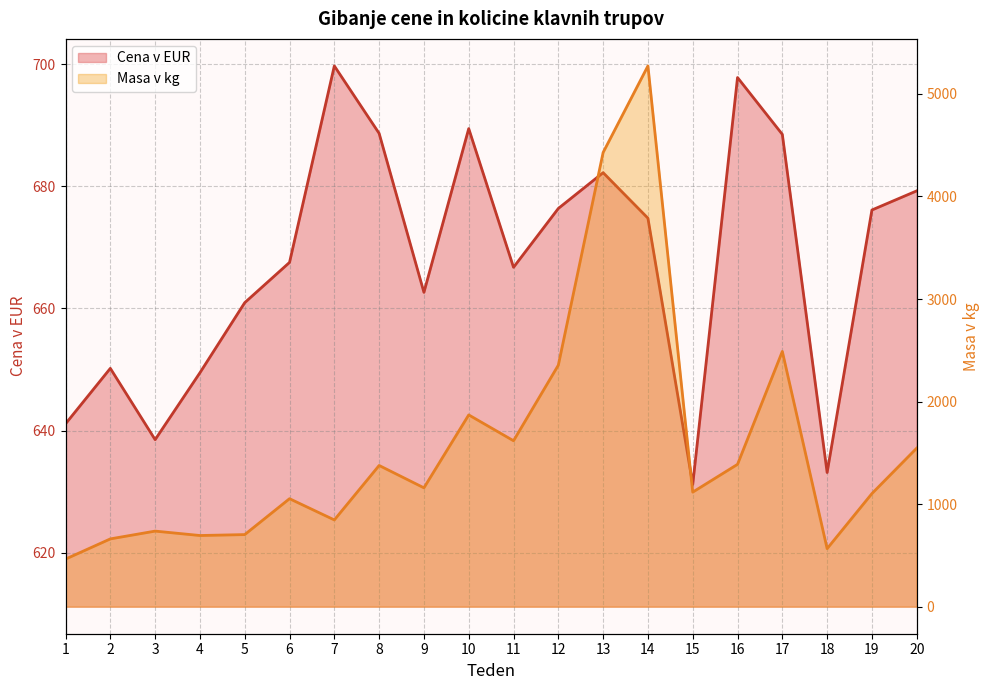

After their last crossing, which series has the higher values: Masa v kg or Cena v EUR?

Masa v kg